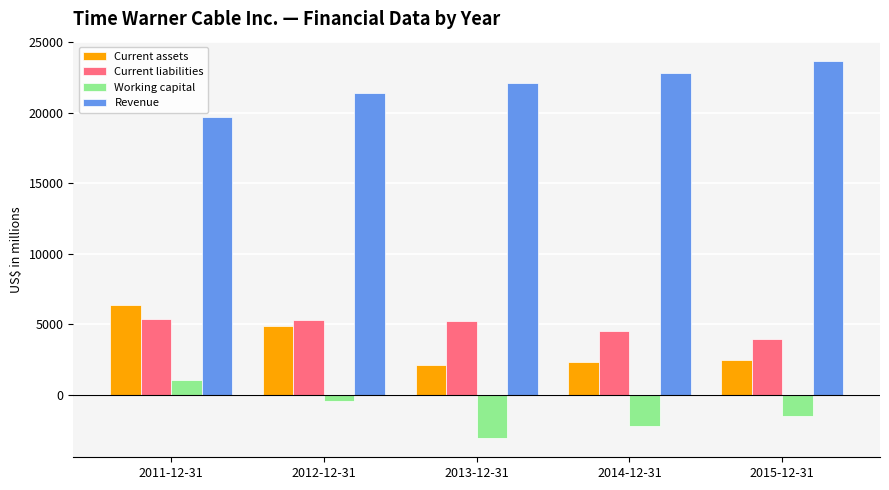

How many values in Working capital are above zero?

1